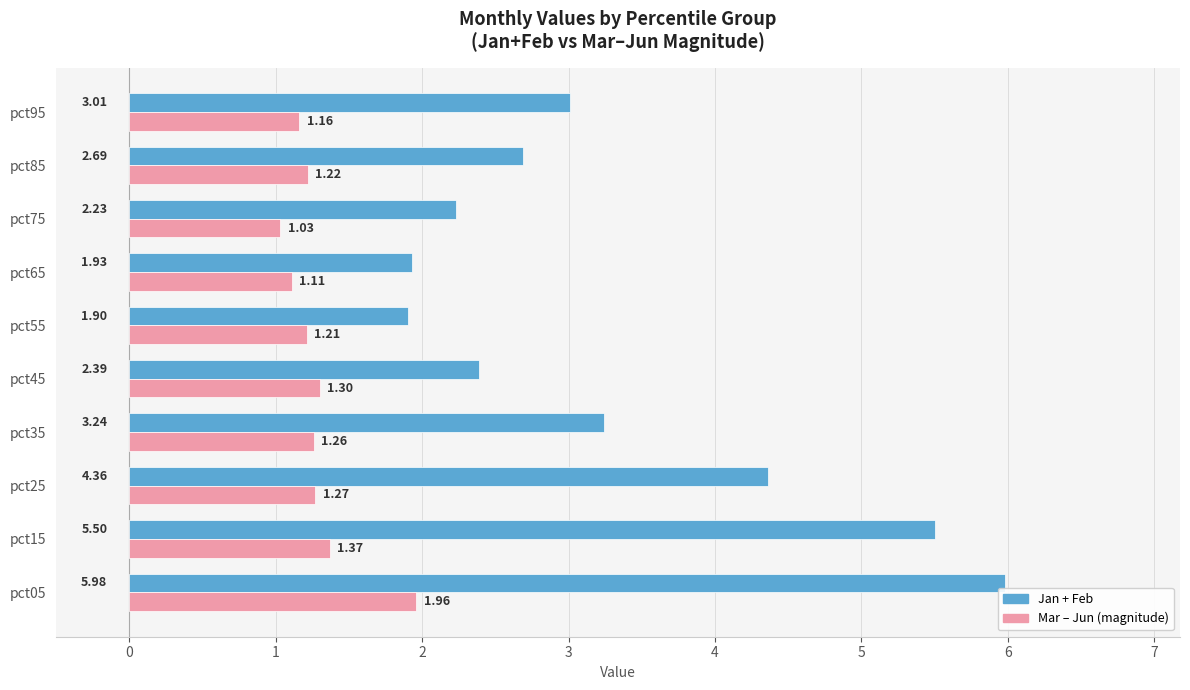

What is the total value across all series at pct55?

3.1